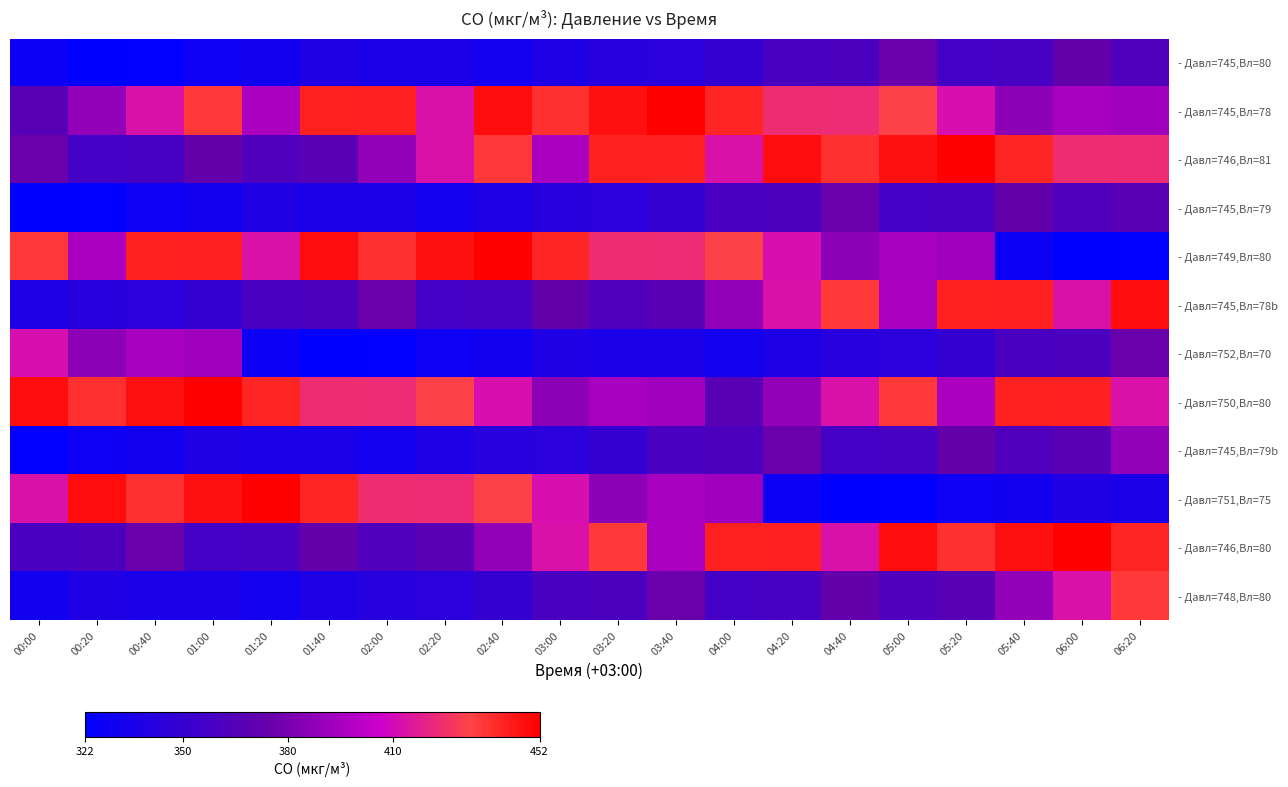

How many data points does each series have?

20